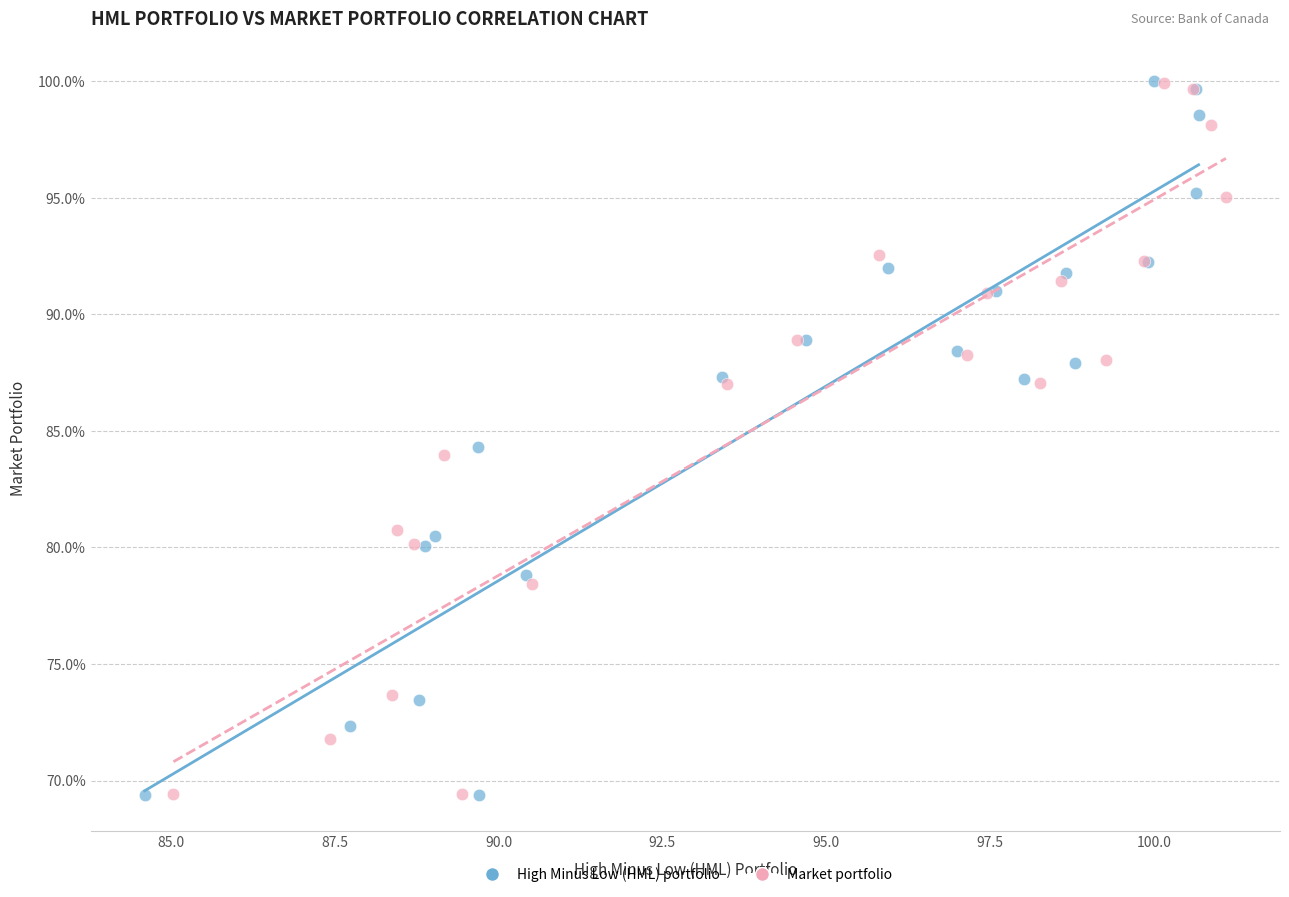

Which series has the largest Y range (max minus min)?

High Minus Low (HML) portfolio